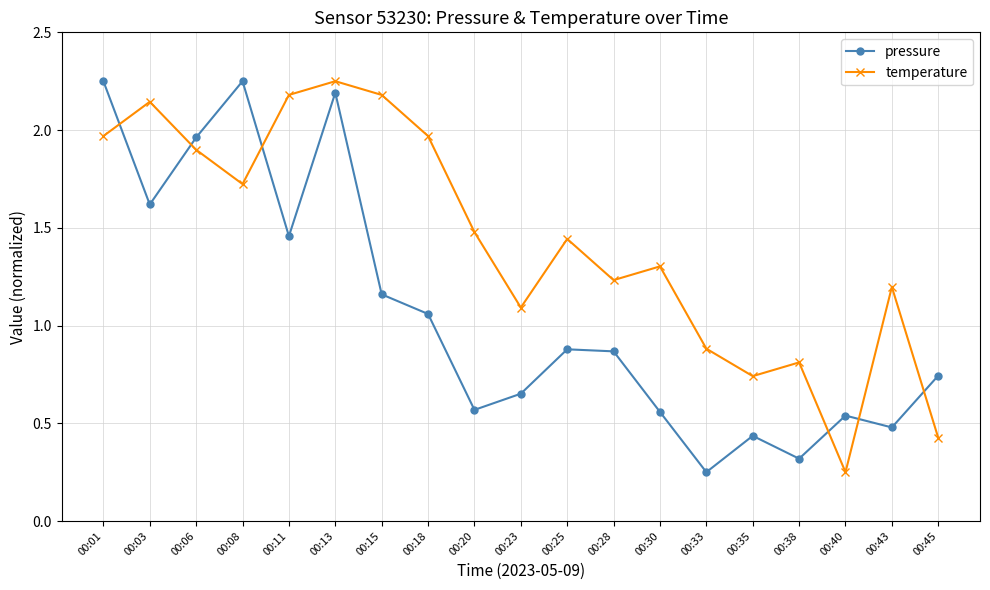

Is the value of temperature at 00:38 greater than the value of pressure at 00:01?

No